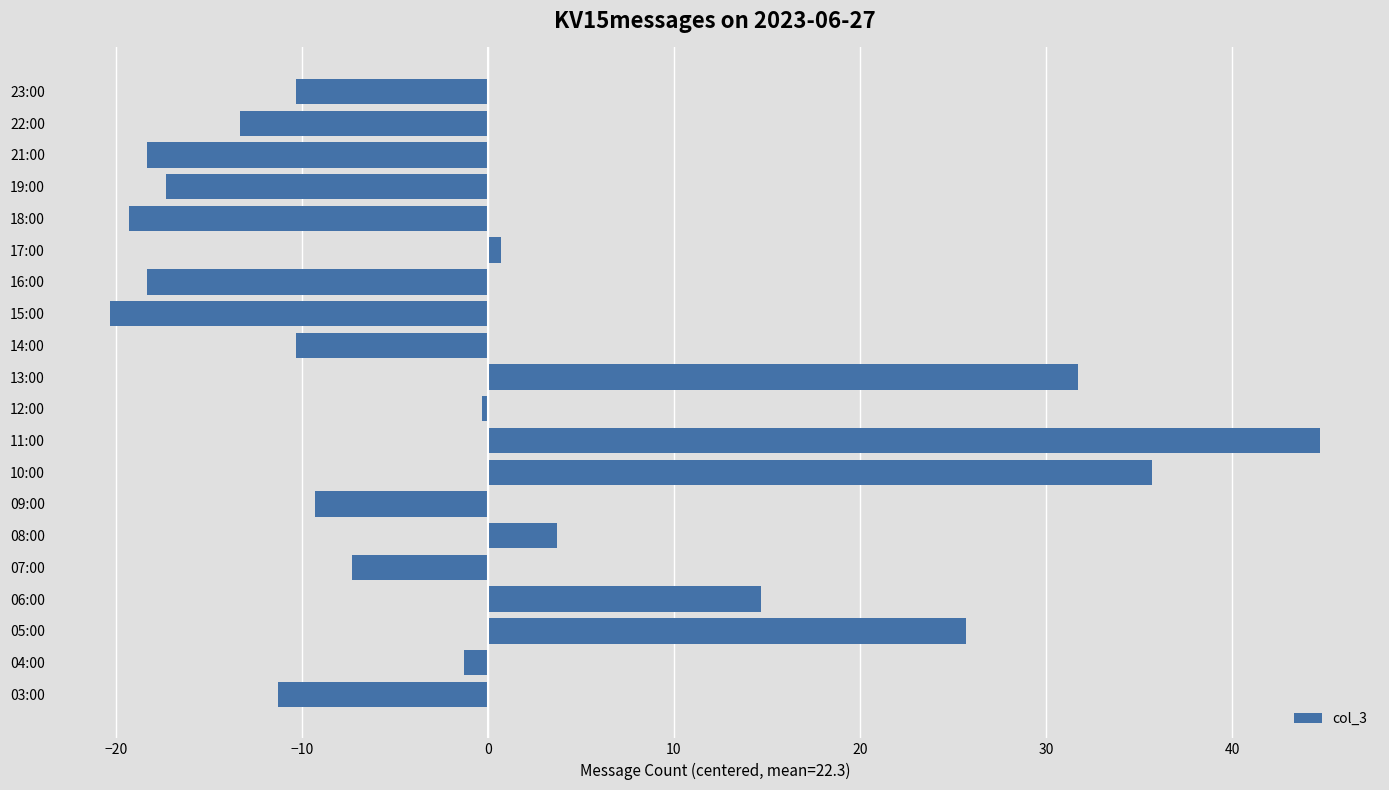

True or false: the data shows 17.7 at 05:00.

False